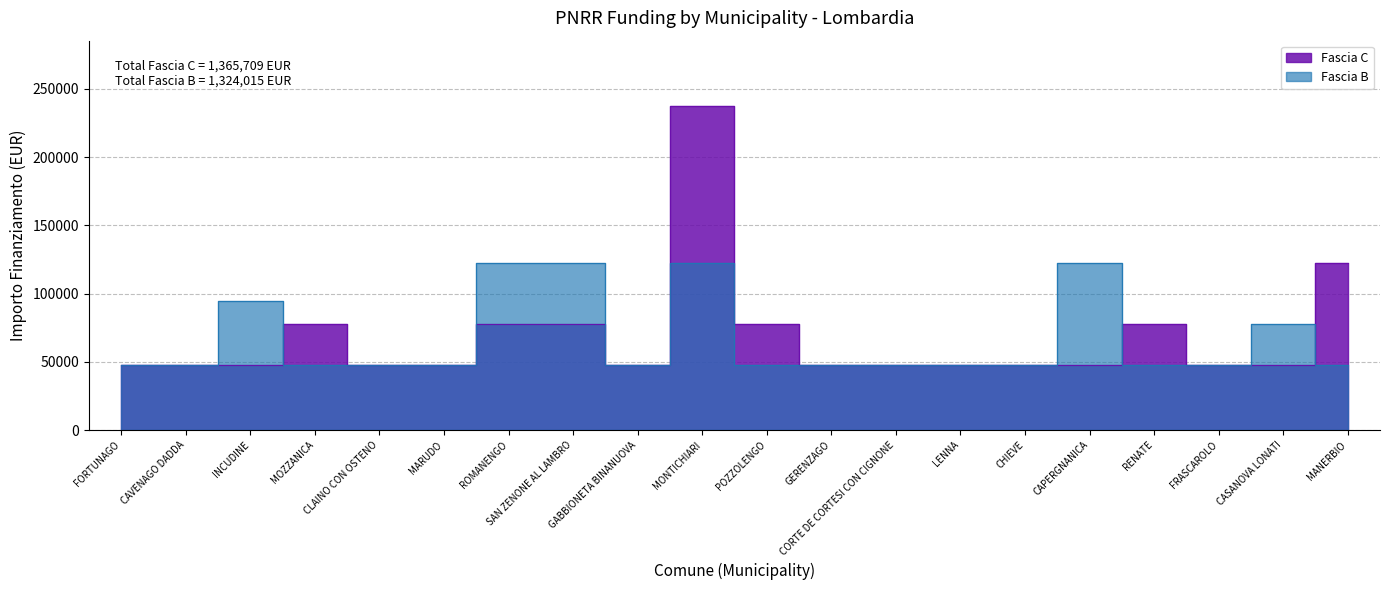

How many values in the Fascia C series exceed 47427?

7